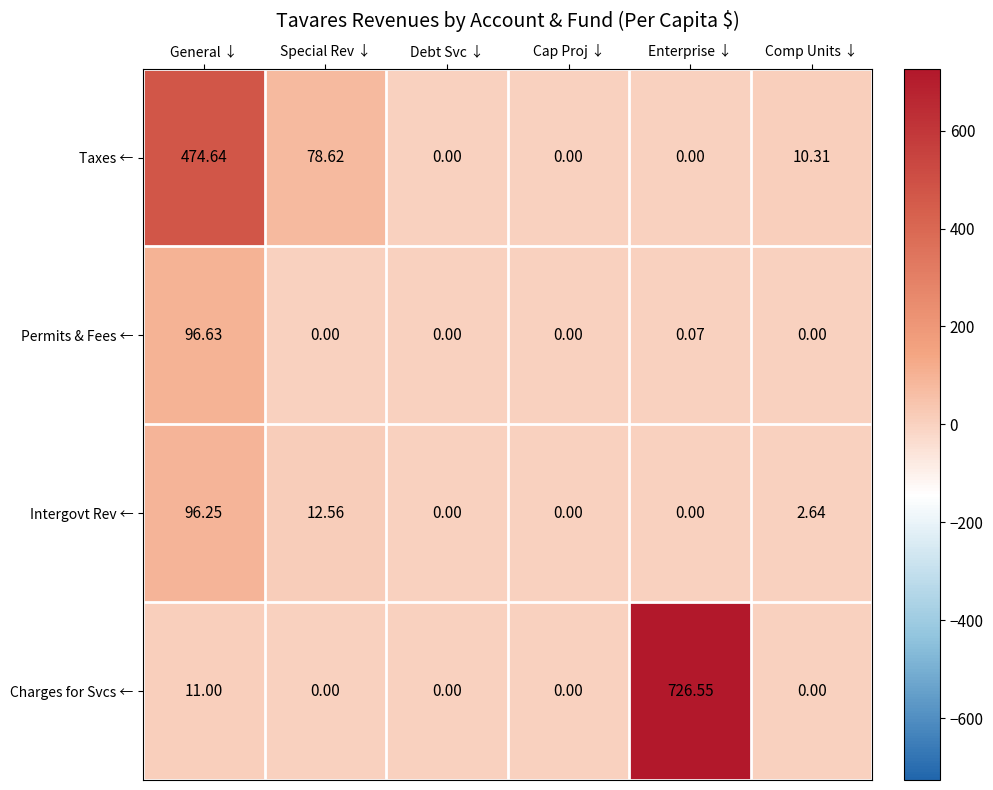

At which label does Permits & Fees ← reach its peak?

General ↓